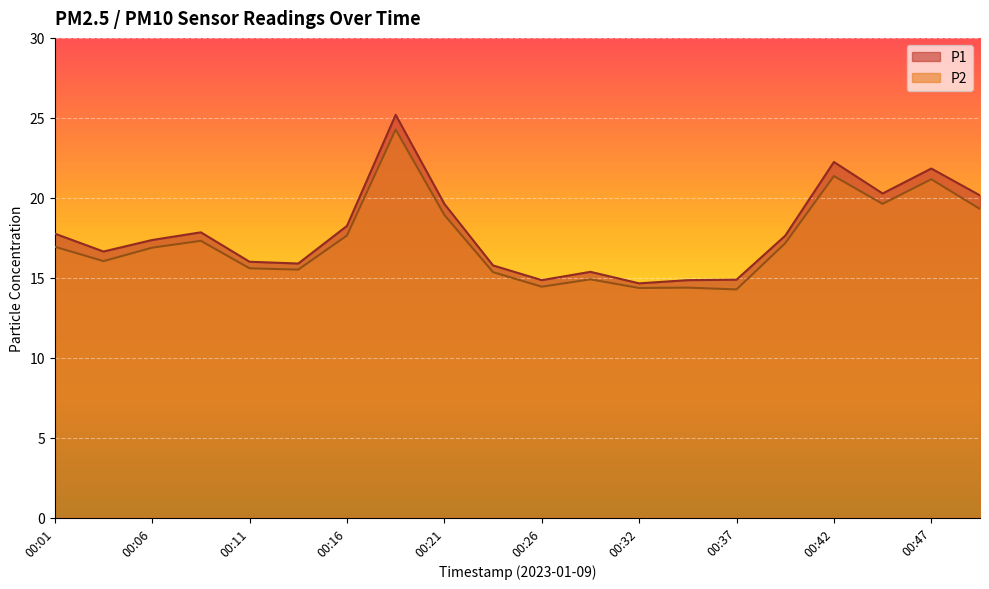

What is the difference between the maximum and minimum values in the P1 series?

10.5